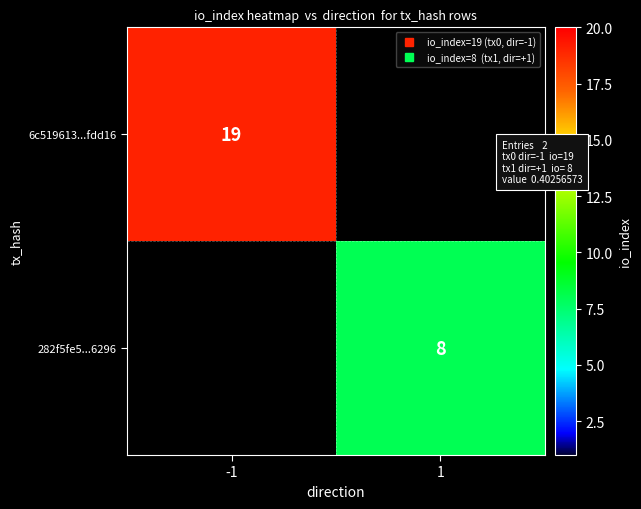

Rank the series at -1 from highest to lowest value.

6c519613...fdd16, 282f5fe5...6296